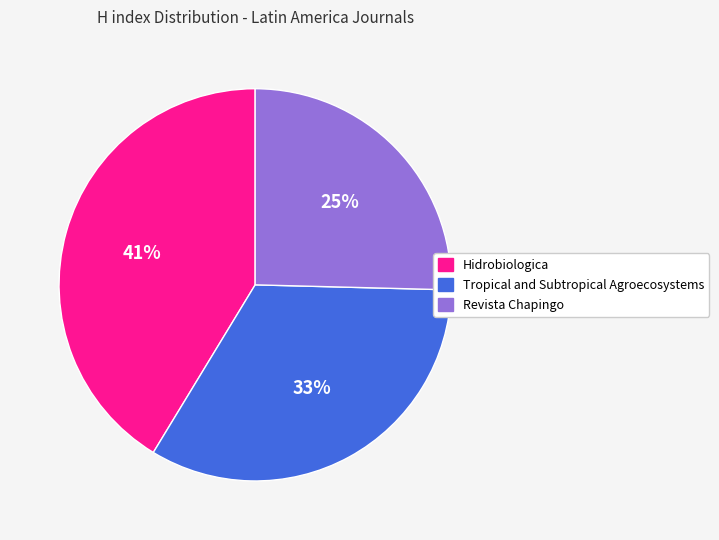

The Tropical and Subtropical Agroecosystems slice represents 20% of the pie. True or false?

False